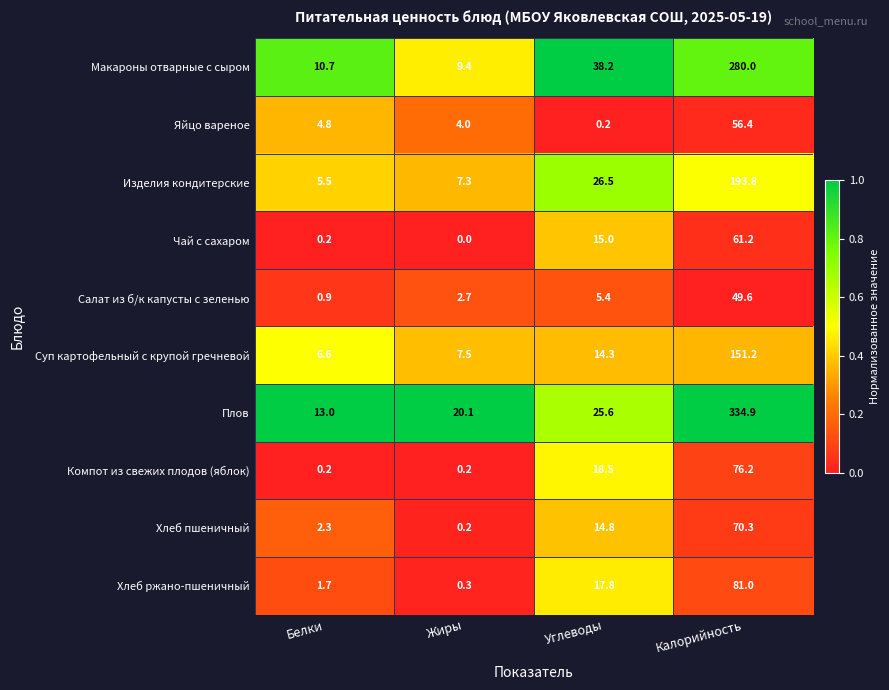

What is the minimum value for Хлеб ржано-пшеничный?

0.3